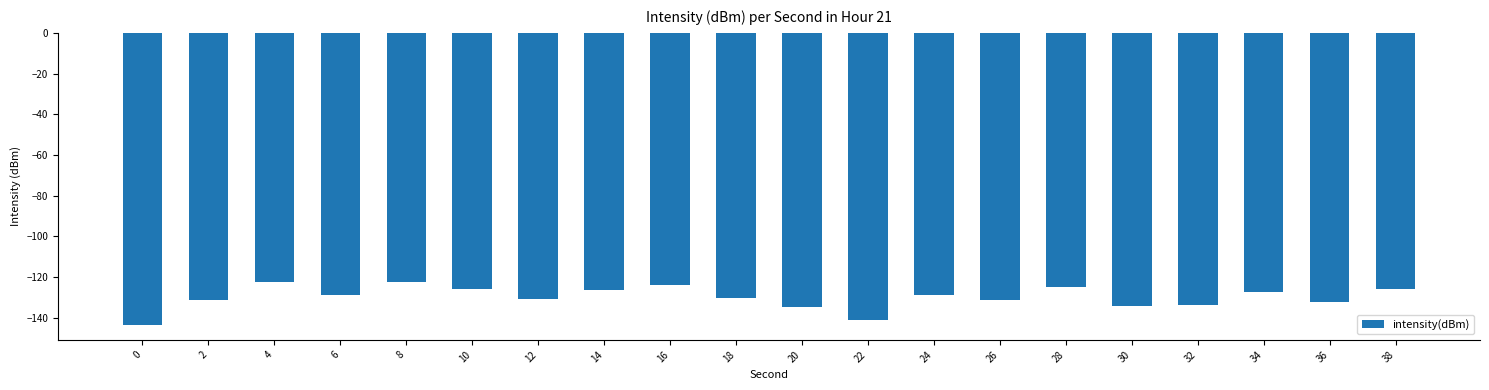

What is the average value?

-129.9